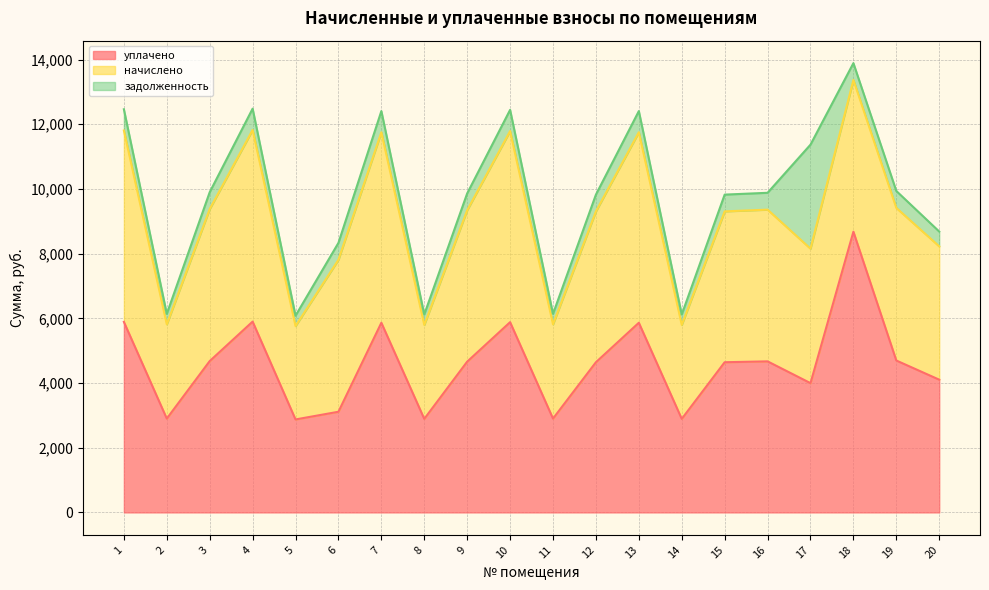

How many data points in начислено are less than 4690?

10